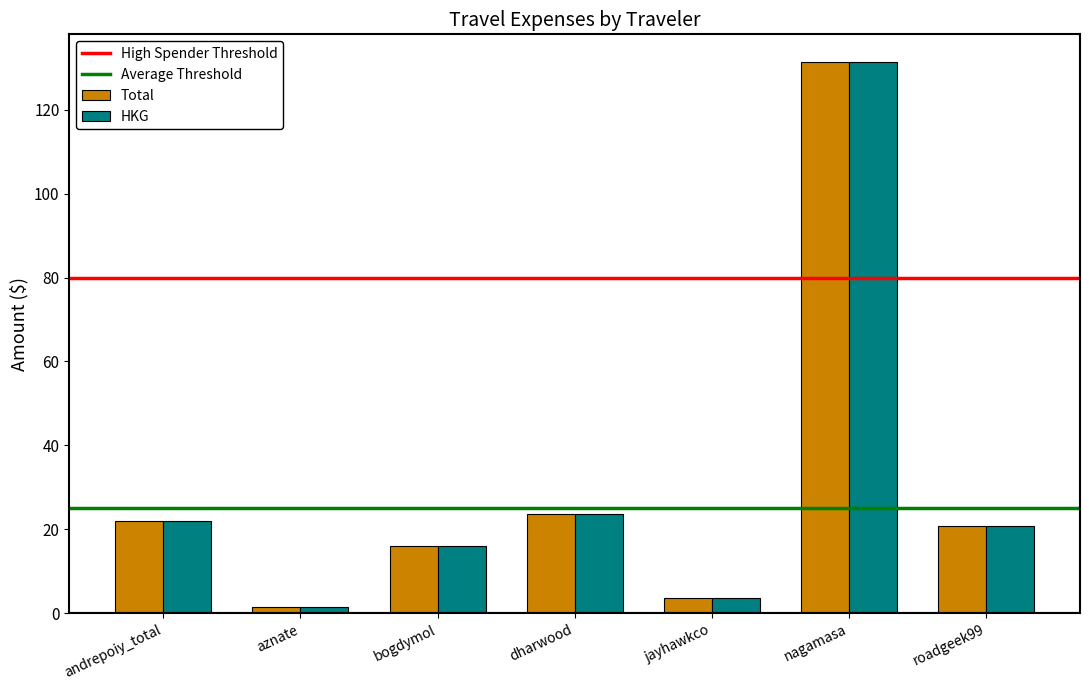

What position from the left is nagamasa?

6